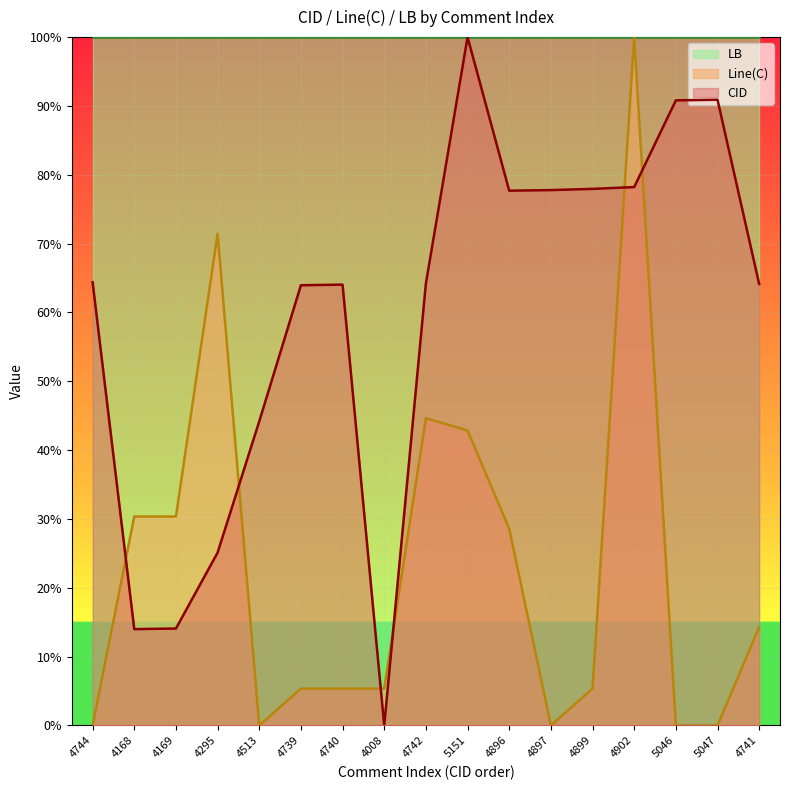

Does the chart display data point markers on the line(s)?

No